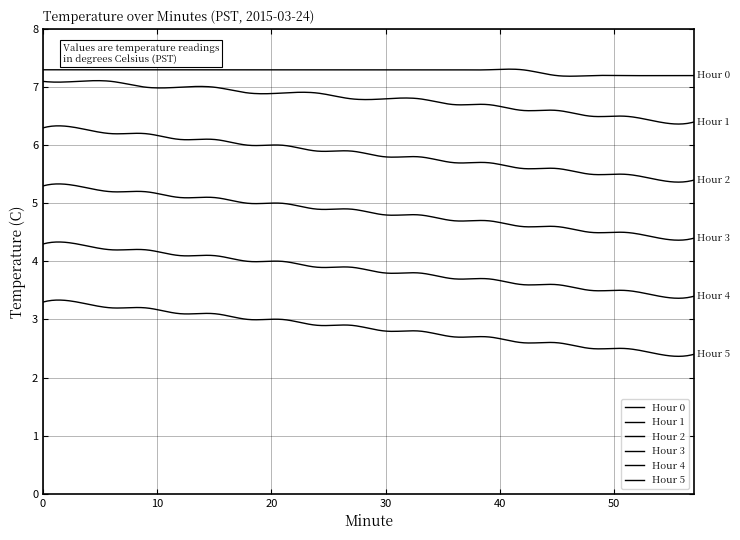

True or false: Hour 1 and Hour 3 cross at least once.

False